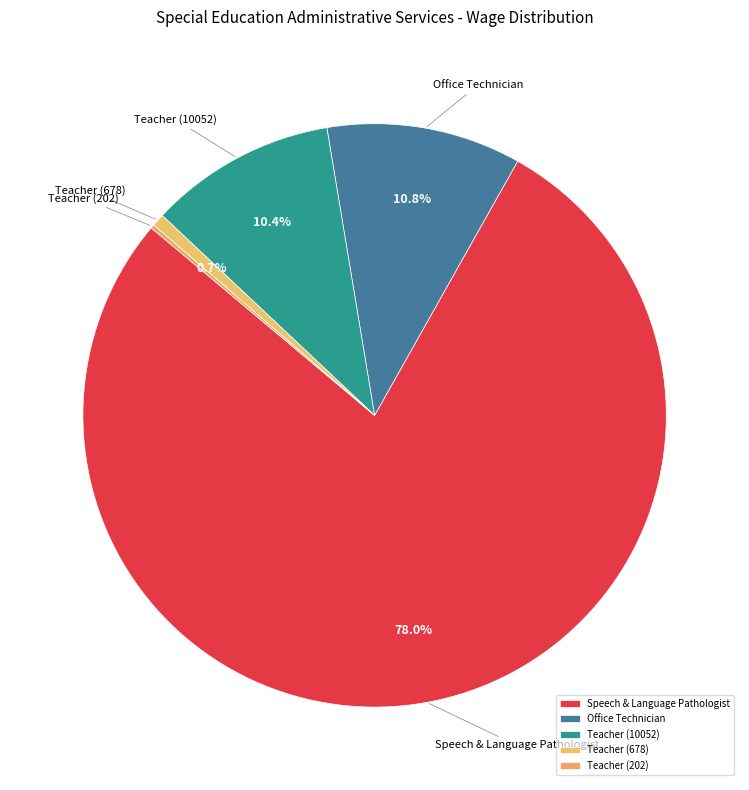

Which slice is the largest?

Speech & Language Pathologist